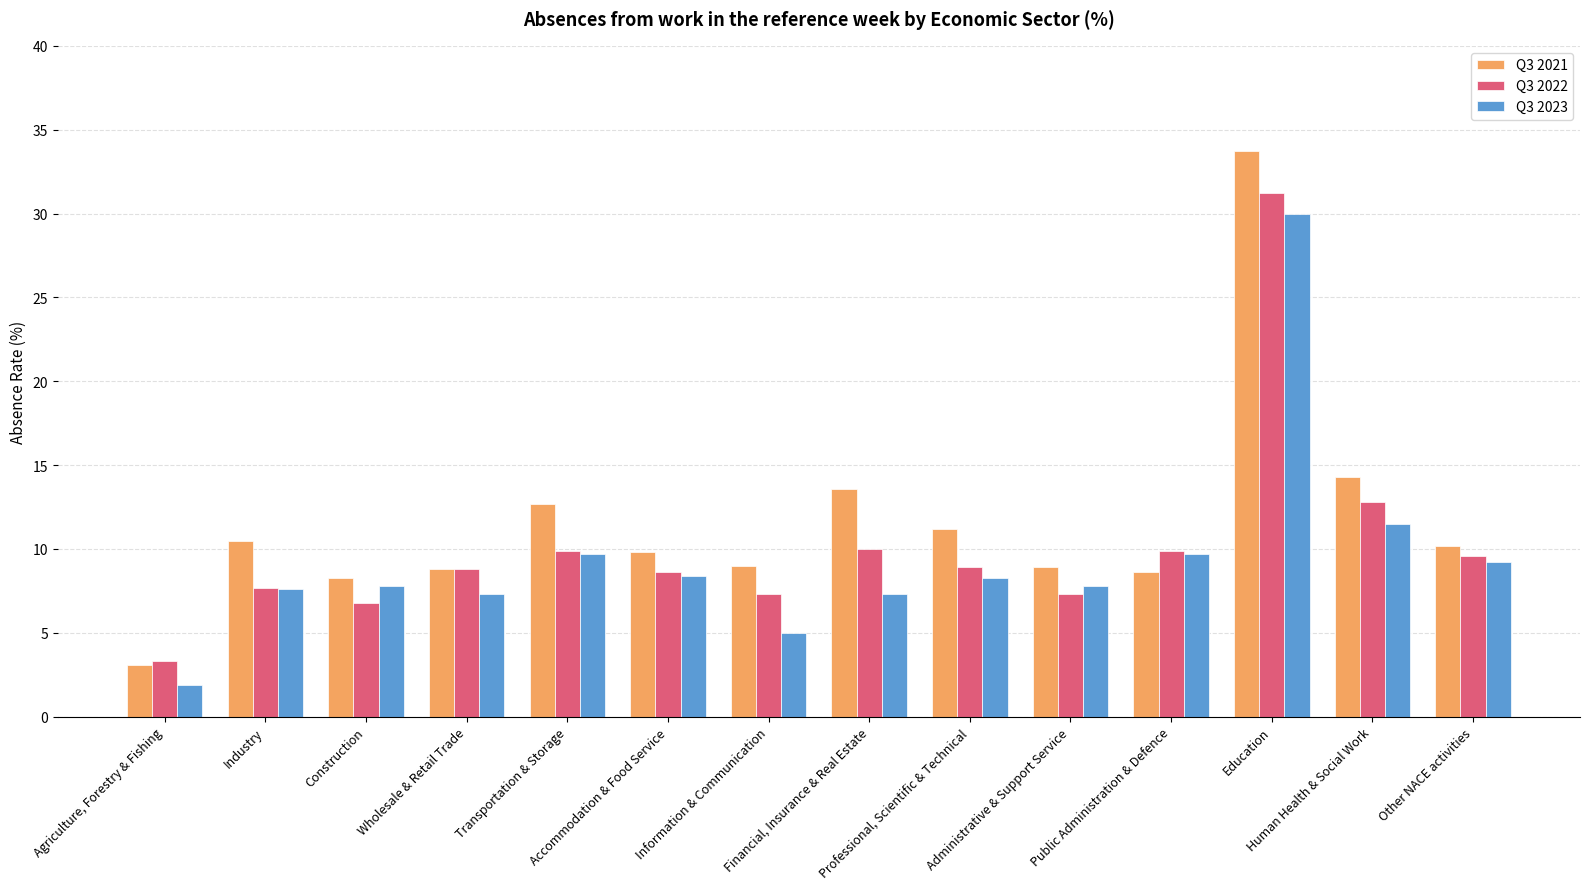

What is the minimum value shown in the chart?

1.9